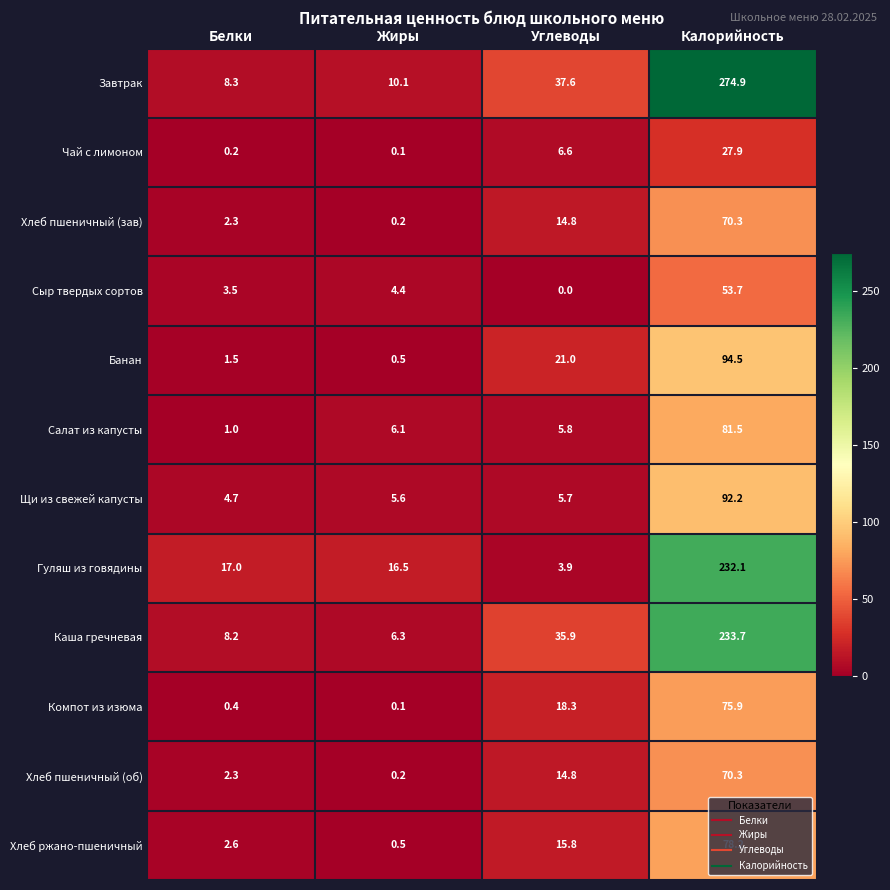

At how many categories does at least one series exceed 123?

1